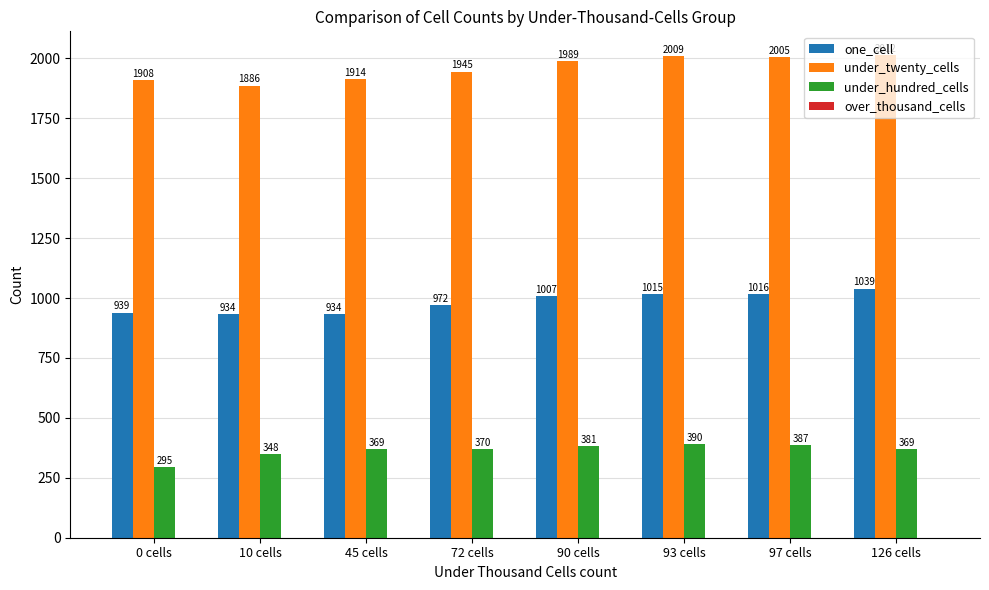

What is the difference between the under_twenty_cells values at 126 cells and 72 cells?

67